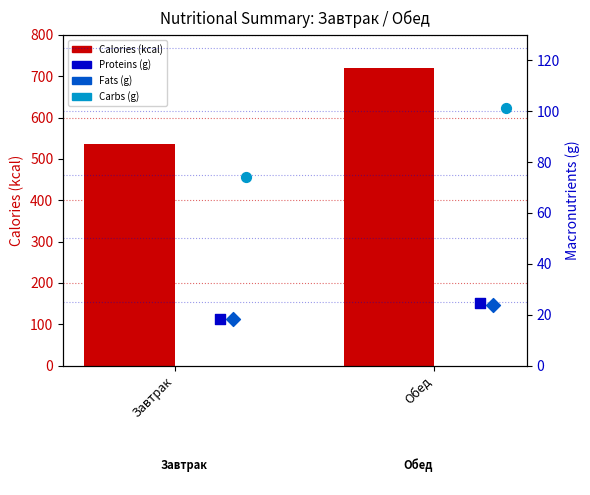

At which category is the sum across all series the highest?

Обед